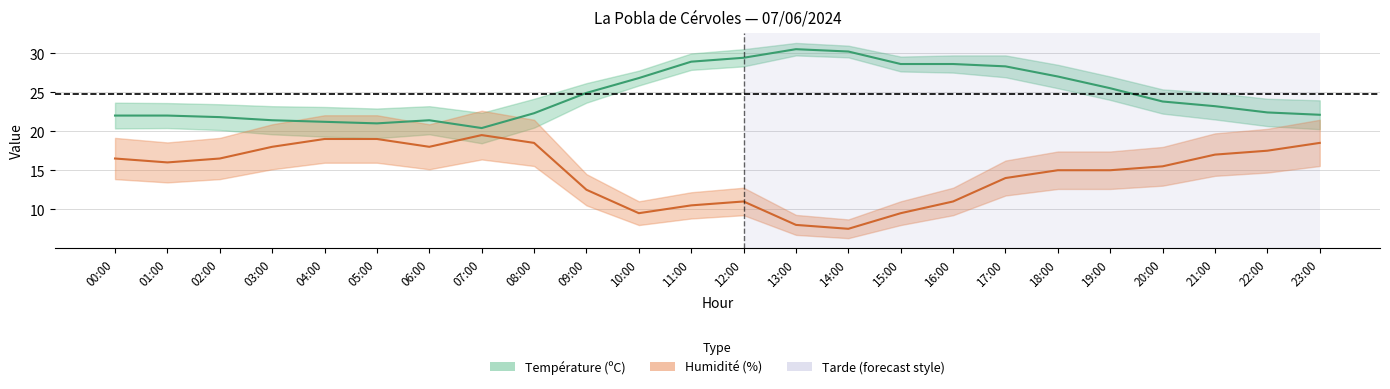

List the labels in order of Température (ºC) value, smallest first.

07:00, 05:00, 04:00, 03:00, 06:00, 02:00, 00:00, 01:00, 23:00, 08:00, 22:00, 21:00, 20:00, 09:00, 19:00, 10:00, 18:00, 17:00, 15:00, 16:00, 11:00, 12:00, 14:00, 13:00